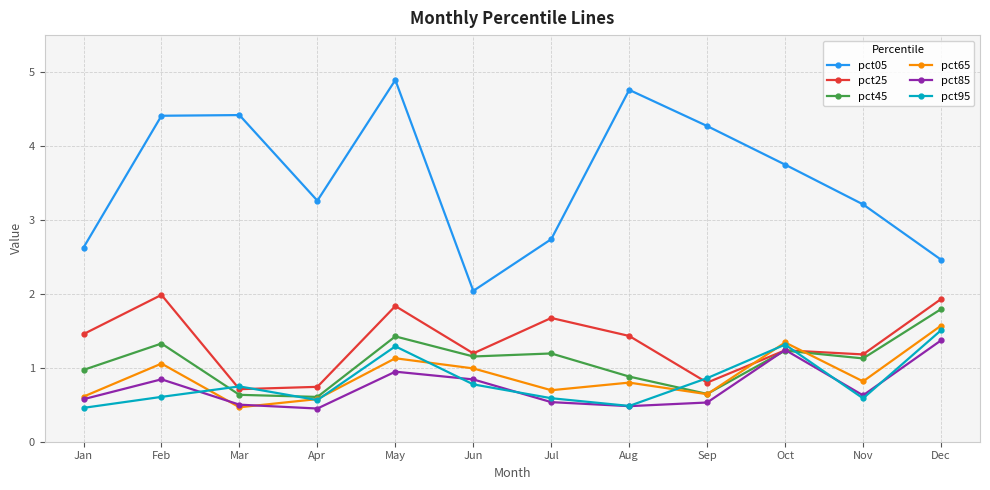

After their last crossing, which series has the higher values: pct25 or pct65?

pct25